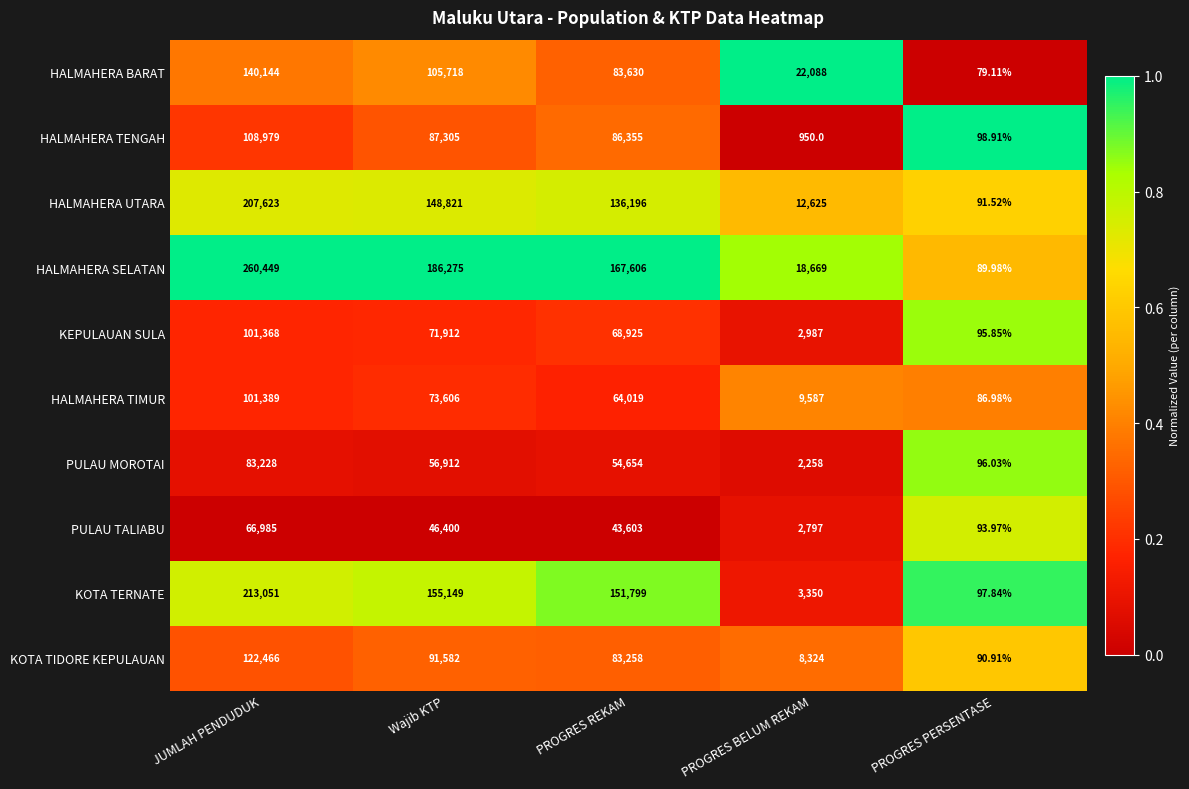

Rank the series at PROGRES PERSENTASE from highest to lowest value.

HALMAHERA TENGAH, KOTA TERNATE, PULAU MOROTAI, KEPULAUAN SULA, PULAU TALIABU, HALMAHERA UTARA, KOTA TIDORE KEPULAUAN, HALMAHERA SELATAN, HALMAHERA TIMUR, HALMAHERA BARAT